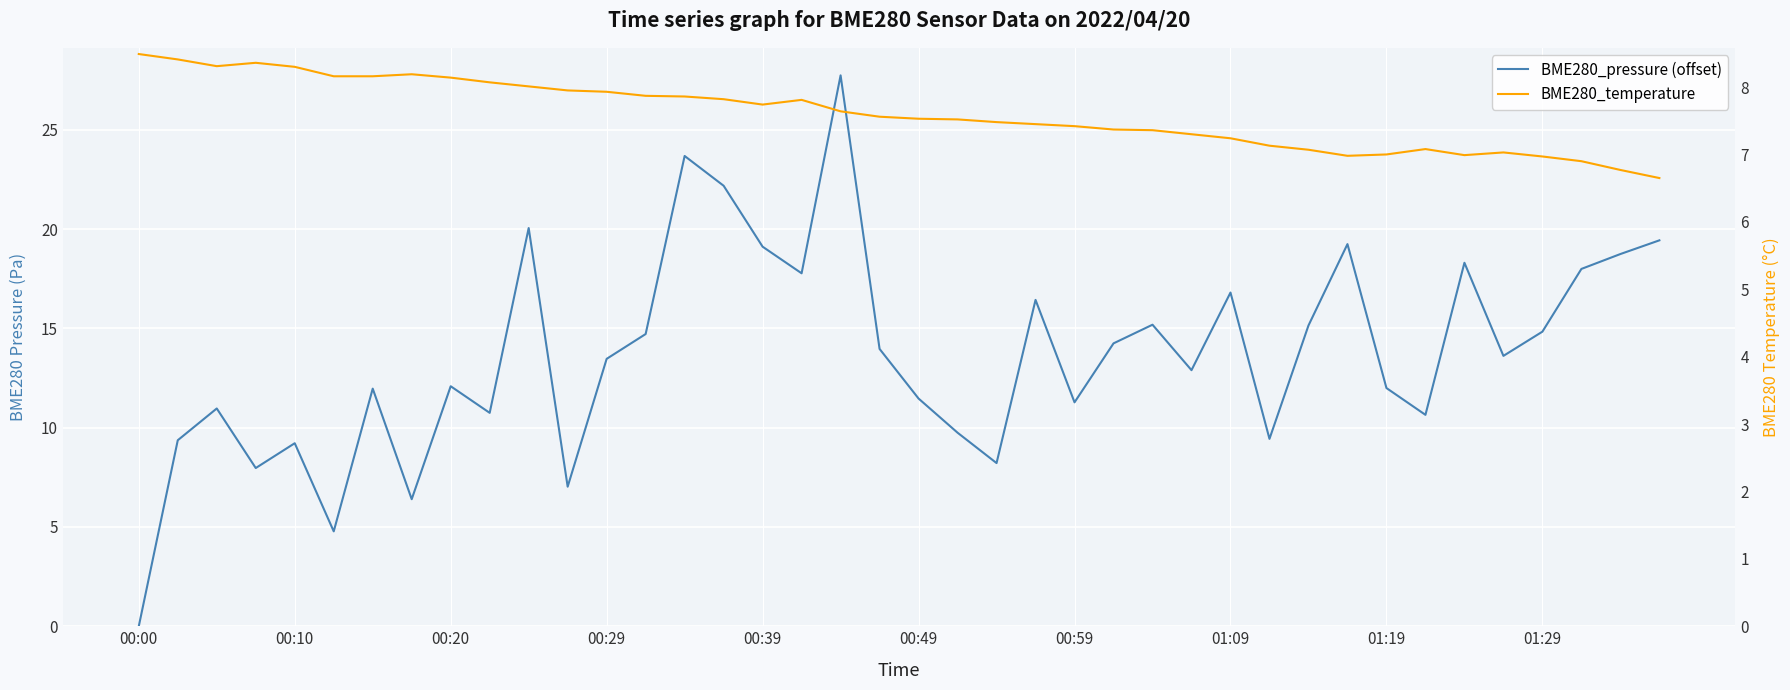

Which label corresponds to the smallest value in the chart?

00:00